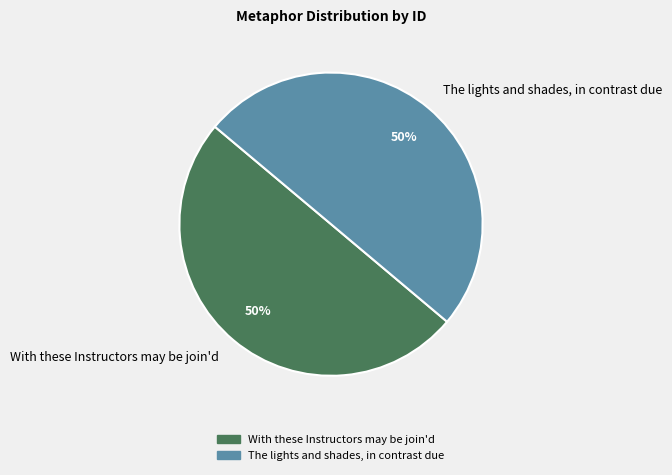

To the nearest percent, what portion does With these Instructors may be join'd represent?

50%